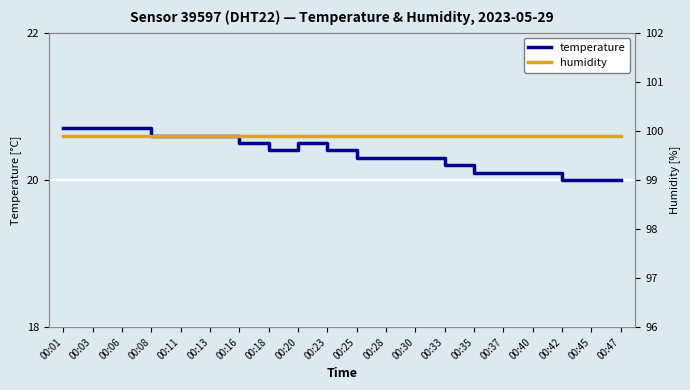

Reading left to right, extract all data points from this chart.

temperature: 00:01=20.7	00:03=20.7	00:06=20.7	00:08=20.6	00:11=20.6	00:13=20.6	00:16=20.5	00:18=20.4	00:20=20.5	00:23=20.4	00:25=20.3	00:28=20.3	00:30=20.3	00:33=20.2	00:35=20.1	00:37=20.1	00:40=20.1	00:42=20.0	00:45=20.0	00:47=20.0
humidity: 00:01=99.9	00:03=99.9	00:06=99.9	00:08=99.9	00:11=99.9	00:13=99.9	00:16=99.9	00:18=99.9	00:20=99.9	00:23=99.9	00:25=99.9	00:28=99.9	00:30=99.9	00:33=99.9	00:35=99.9	00:37=99.9	00:40=99.9	00:42=99.9	00:45=99.9	00:47=99.9